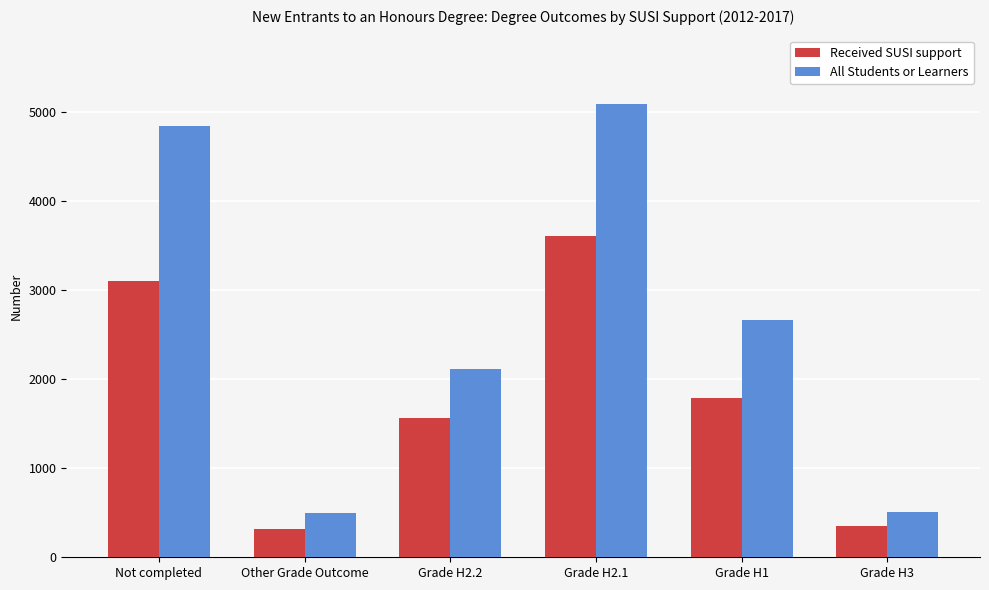

What is the label of the 5th bar from the left?

Grade H1